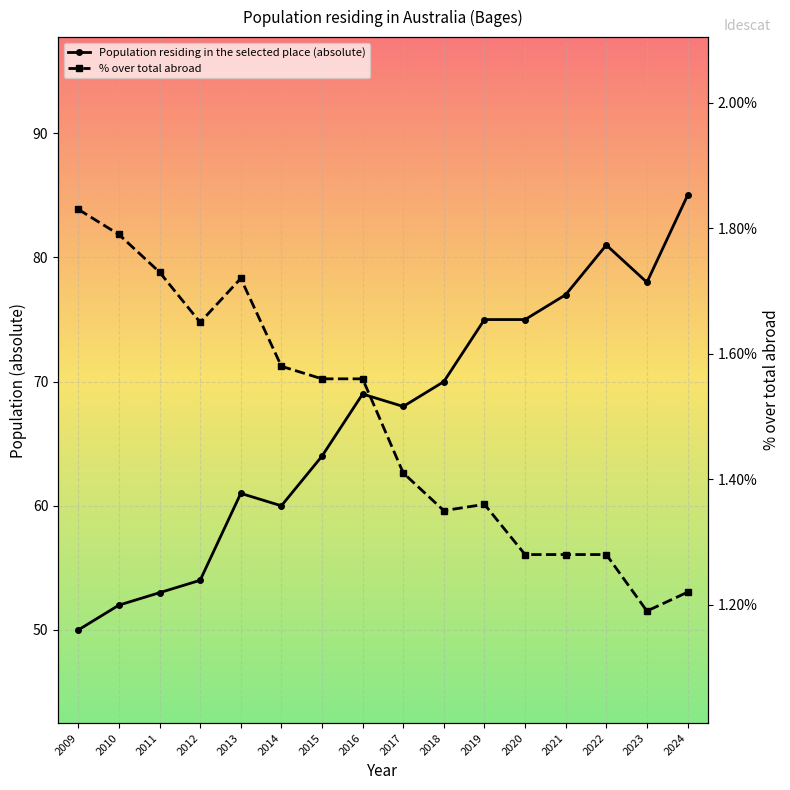

True or false: Population residing in the selected place (absolute) and % over total abroad cross at least once.

False